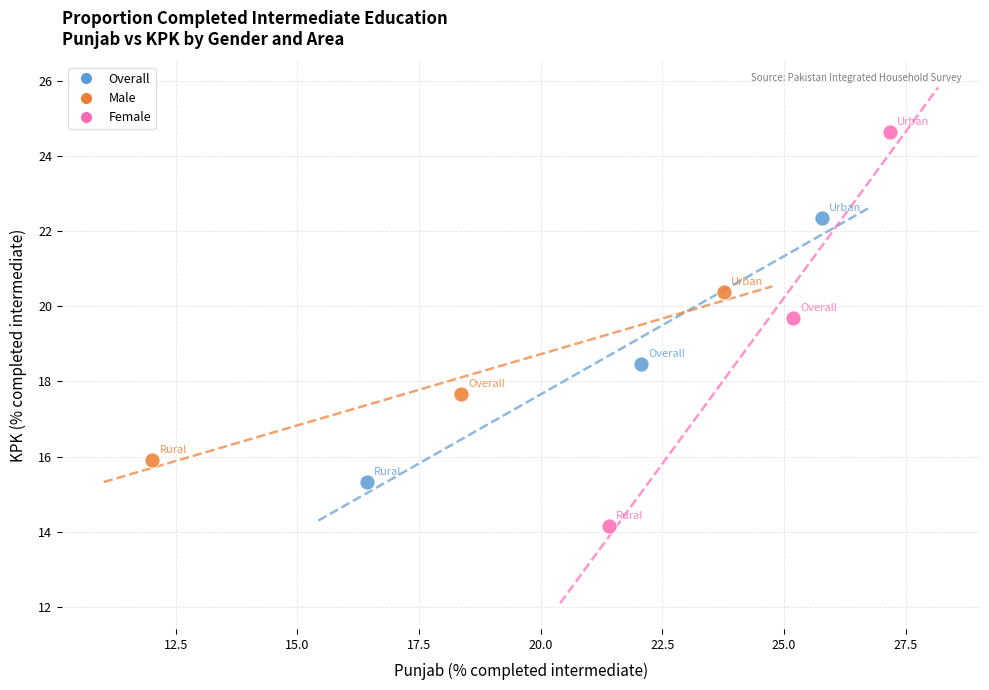

Which series contains the lowest Y value?

Female